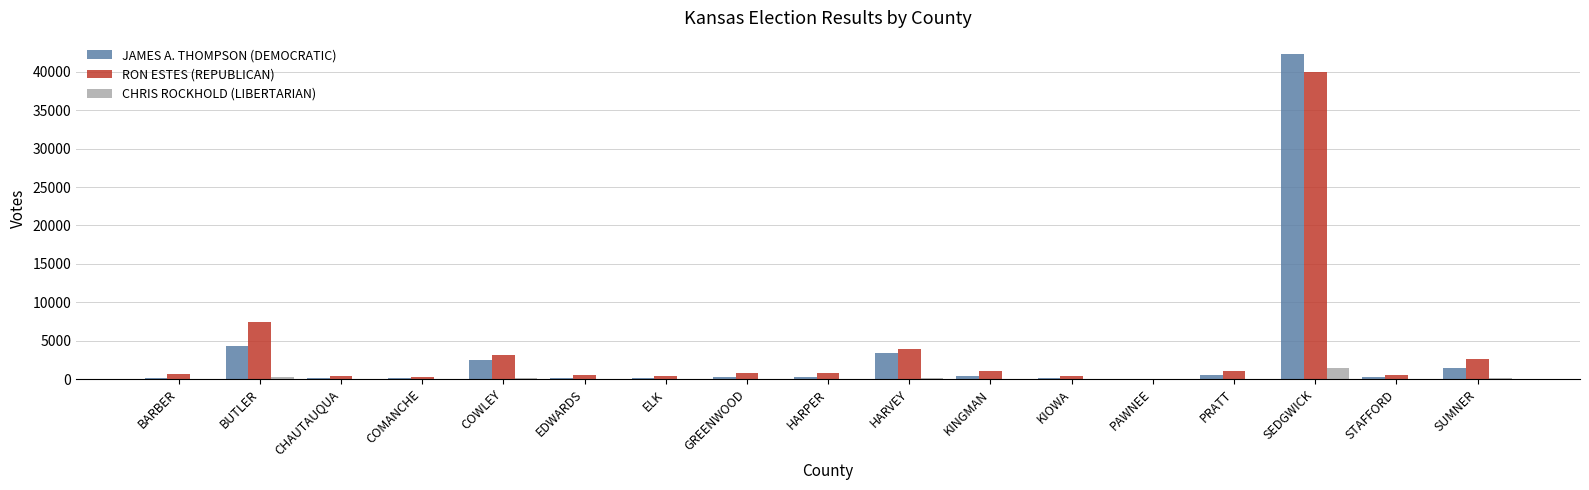

Which category has the highest value across all series?

SEDGWICK